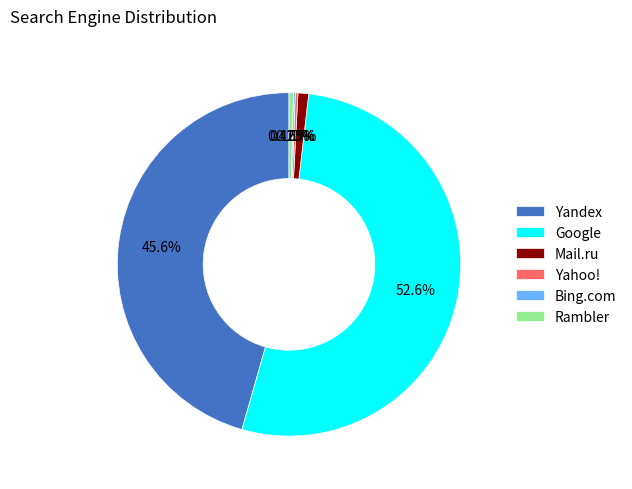

What is the largest slice in the pie chart?

Google